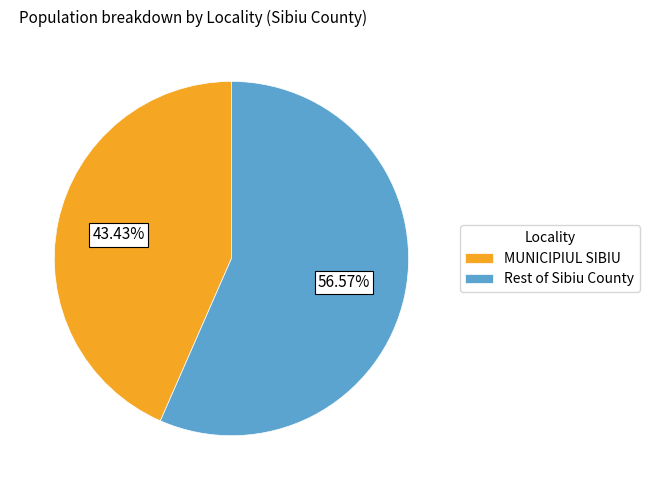

To the nearest percent, what is the average slice percentage?

50%